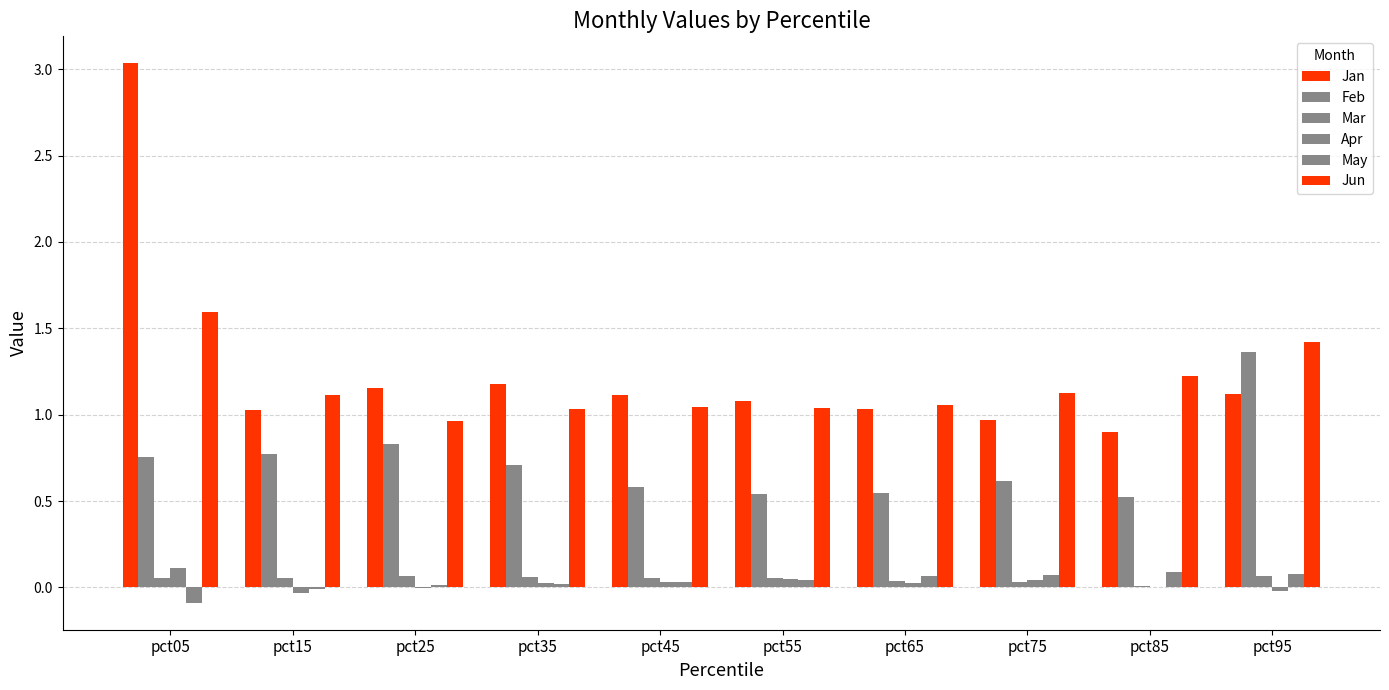

What is the greatest value displayed?

3.0